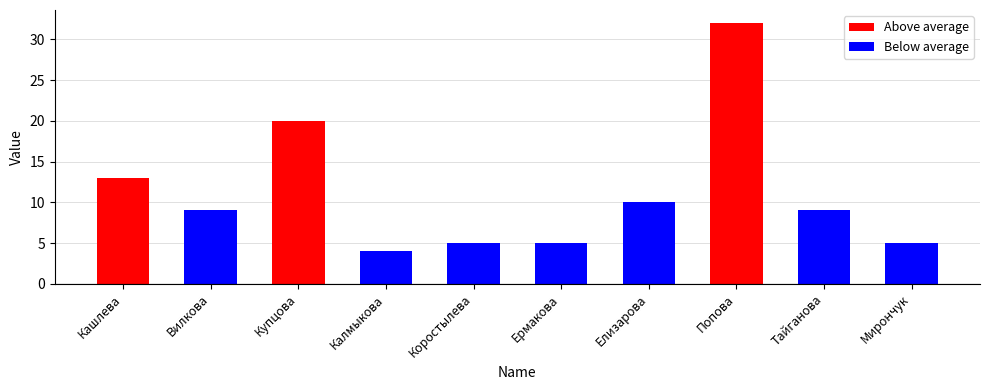

What is the difference between the maximum and minimum values?

28